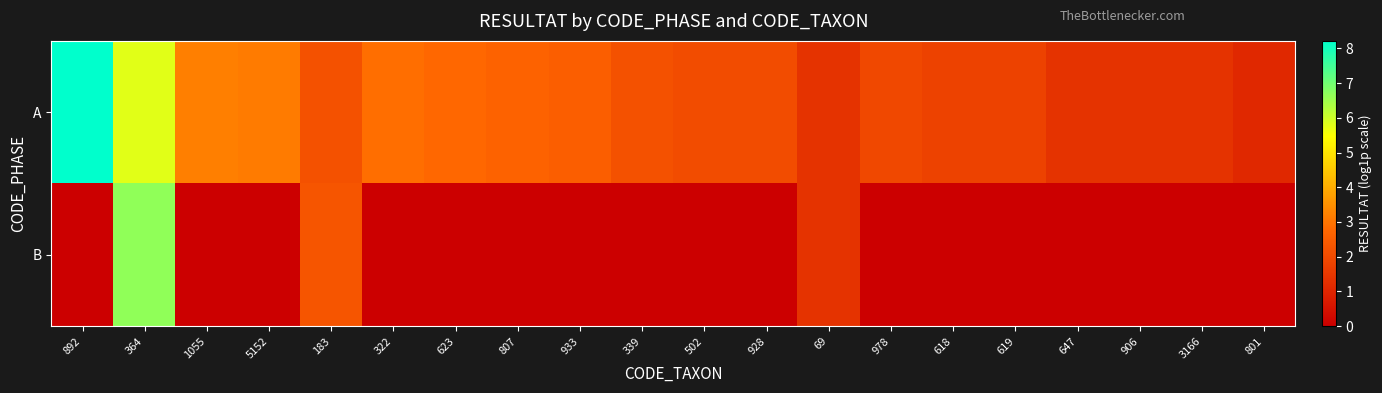

Reading left to right, what are all the values shown in this chart?

A: 892=8.2	364=5.8	1055=3.2	5152=3.1	183=2.2	322=2.9	623=2.8	807=2.6	933=2.6	339=2.2	502=2.1	928=2.1	69=1.4	978=1.9	618=1.8	619=1.8	647=1.4	906=1.4	3166=1.4	801=1.1
B: 892=0.0	364=6.7	1055=0.0	5152=0.0	183=2.3	322=0.0	623=0.0	807=0.0	933=0.0	339=0.0	502=0.0	928=0.0	69=1.4	978=0.0	618=0.0	619=0.0	647=0.0	906=0.0	3166=0.0	801=0.0